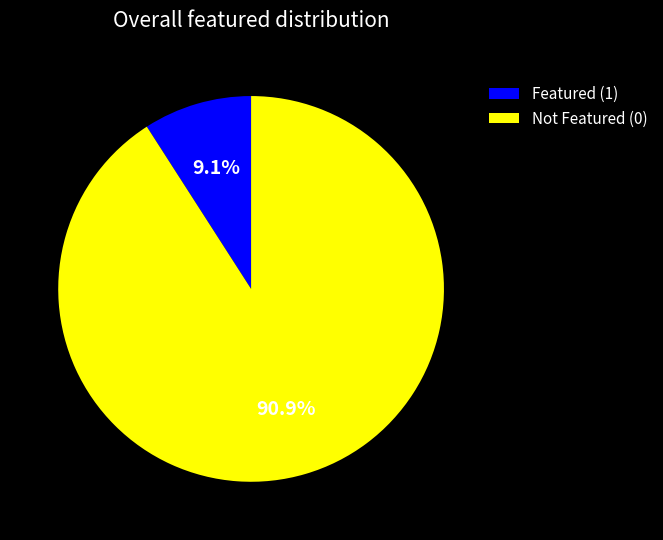

Is there any slice that represents more than half of the pie?

Yes